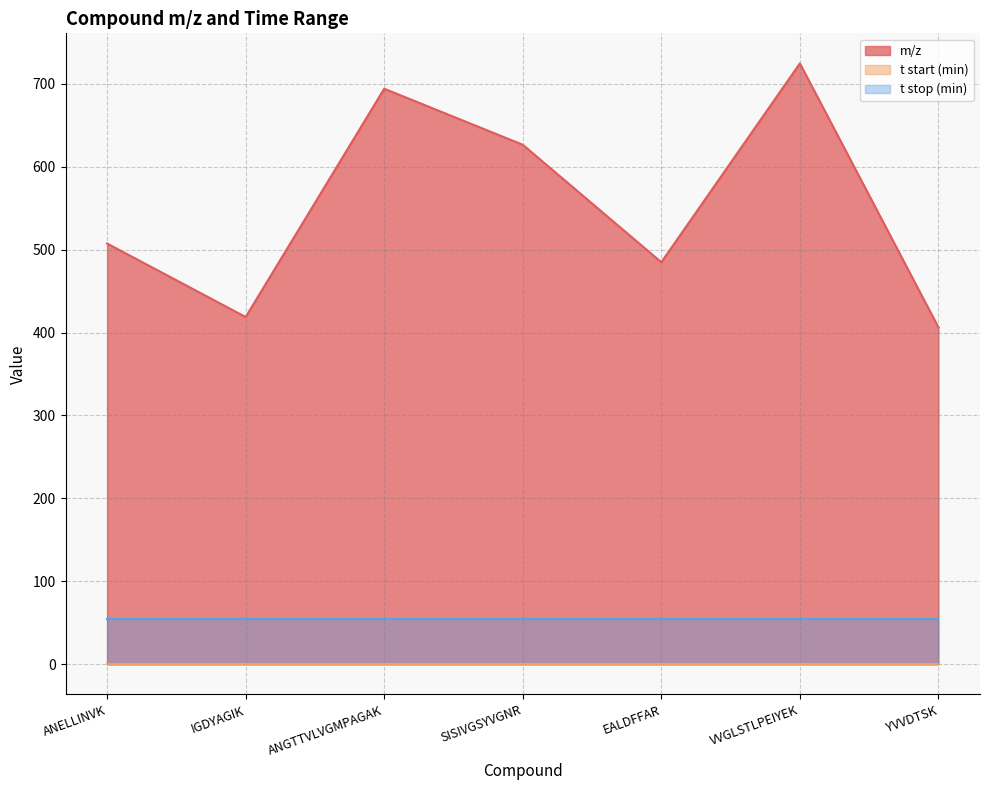

Reading left to right, extract all data points from this chart.

m/z: 507.3	418.7	693.9	626.3	484.7	724.4	406.2
t start (min): 0.0	0.0	0.0	0.0	0.0	0.0	0.0
t stop (min): 55.0	55.0	55.0	55.0	55.0	55.0	55.0